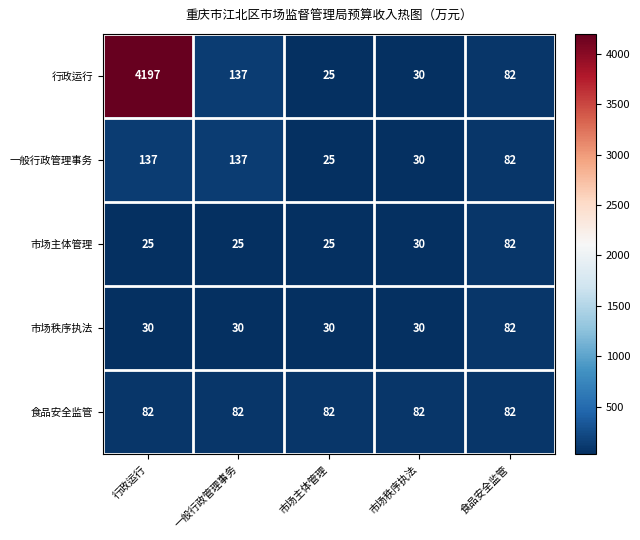

How many series are shown in this chart?

5